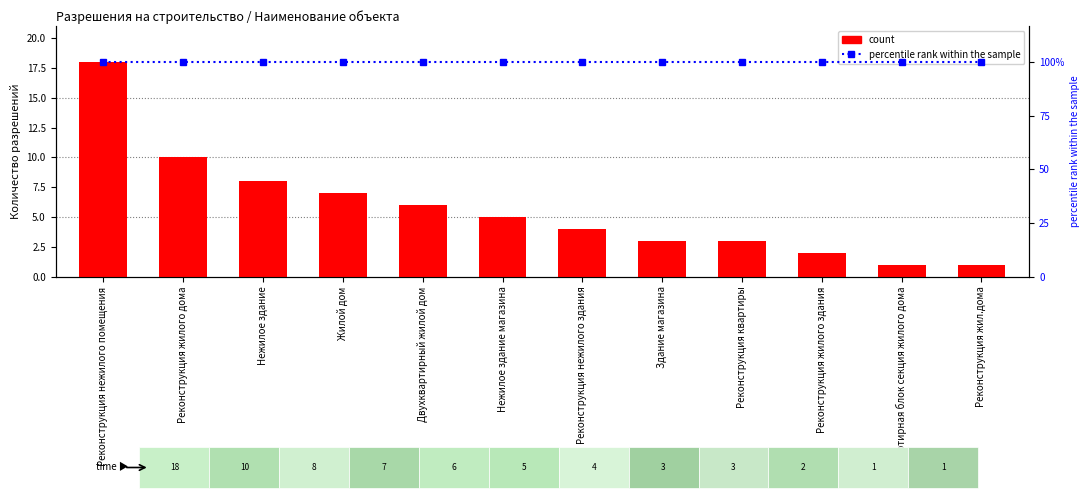

What is the label of the 2nd bar from the right?

29 квартирная блок секция жилого дома